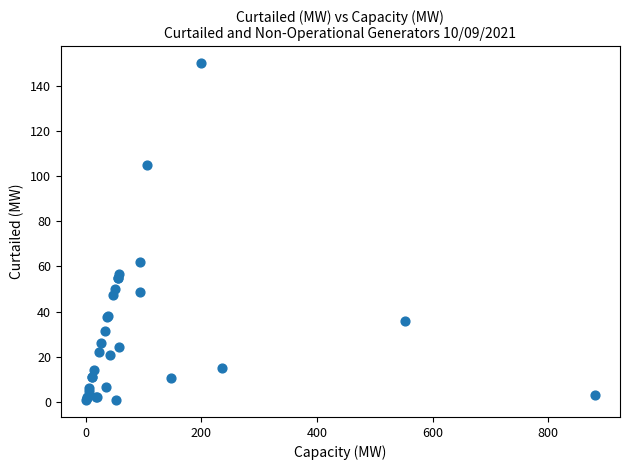

What Y value in the scatter plot is closest to 75?

62.0